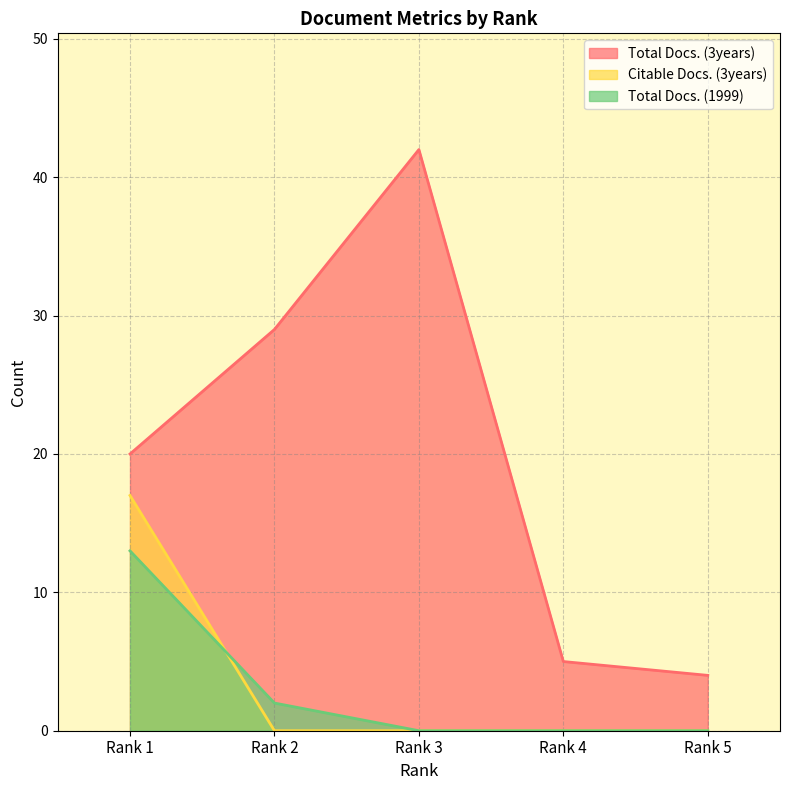

Which has a higher value, Rank 3 or Rank 4?

Rank 3